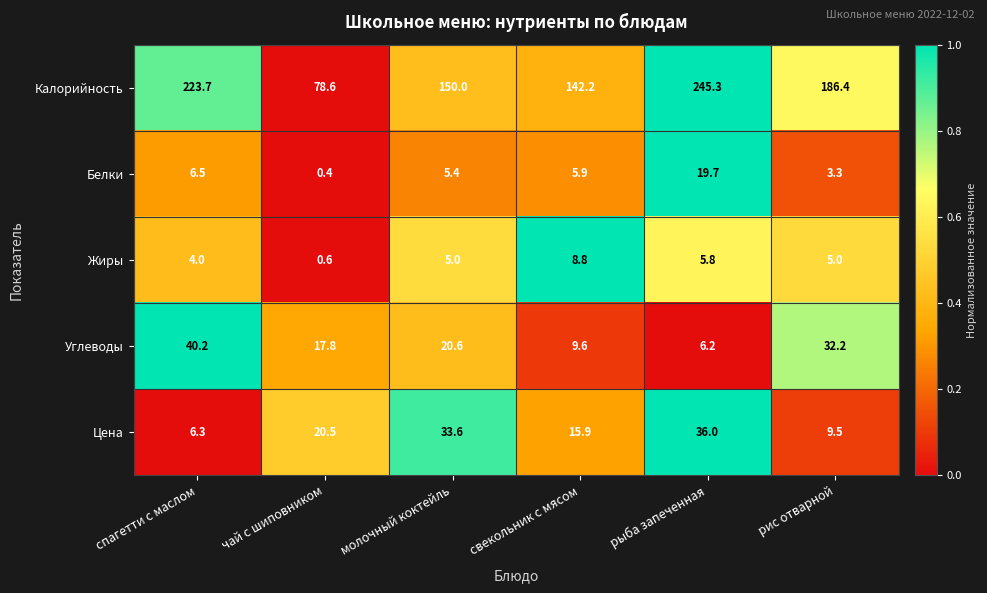

Rank the series at свекольник с мясом from lowest to highest value.

Белки, Жиры, Углеводы, Цена, Калорийность